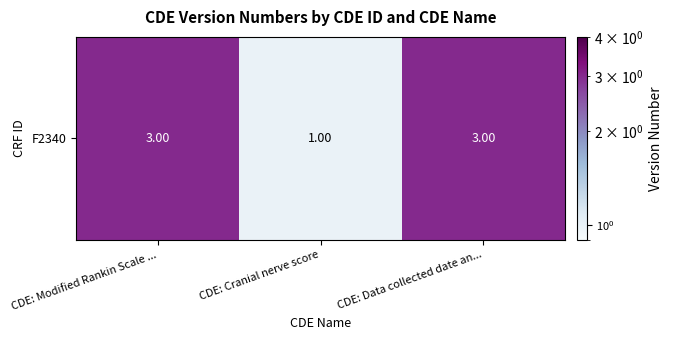

What is the maximum value shown in the chart?

3